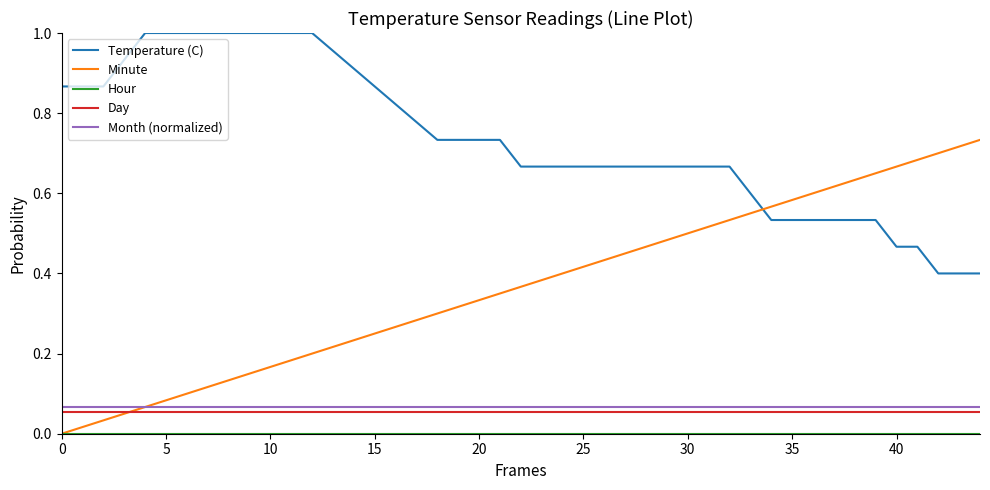

True or false: Day and Month (normalized) cross at least once.

False